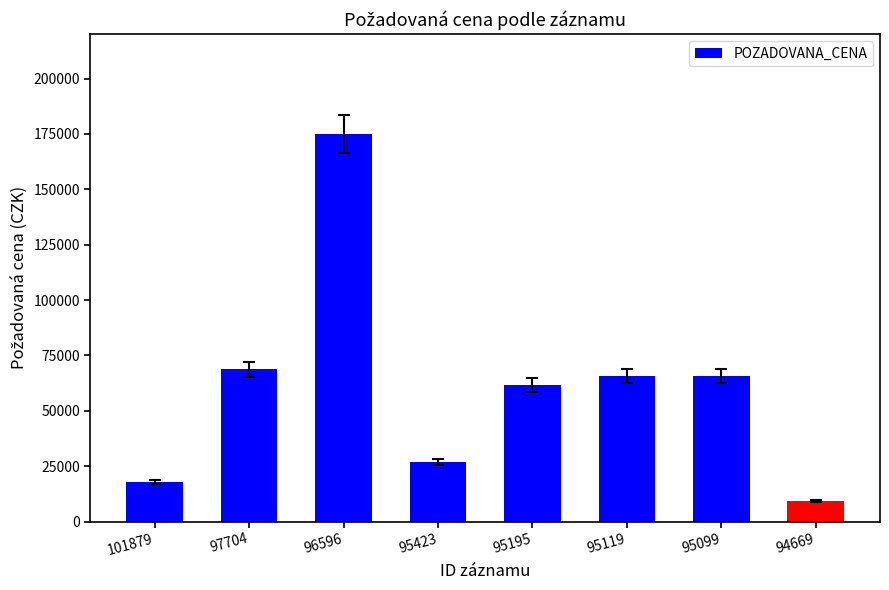

The value at 101879 is 9856. True or false?

False